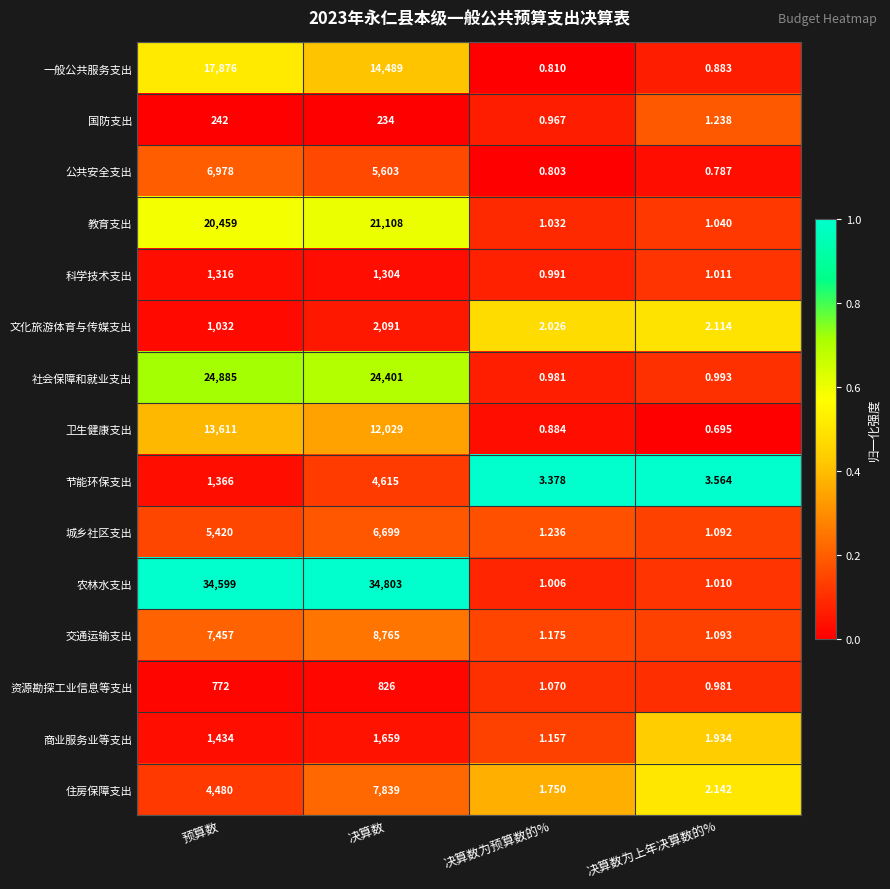

What is the total value across all series at 预算数?

141927.0